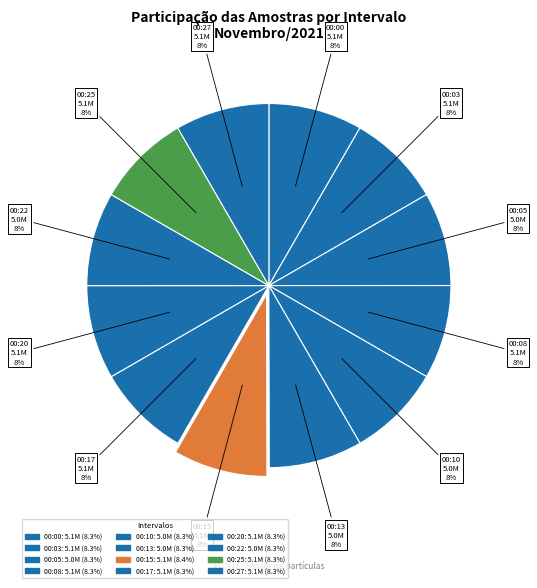

Between 00:05 and 00:22, which is larger?

00:22